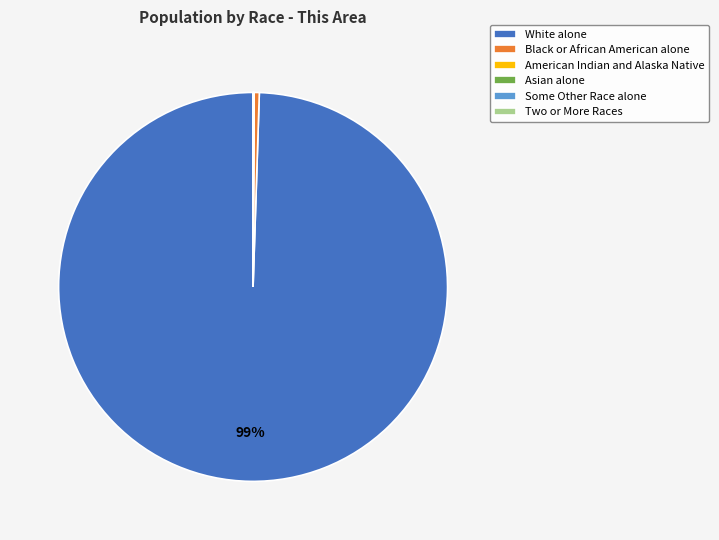

To the nearest percent, what is the average slice percentage?

17%